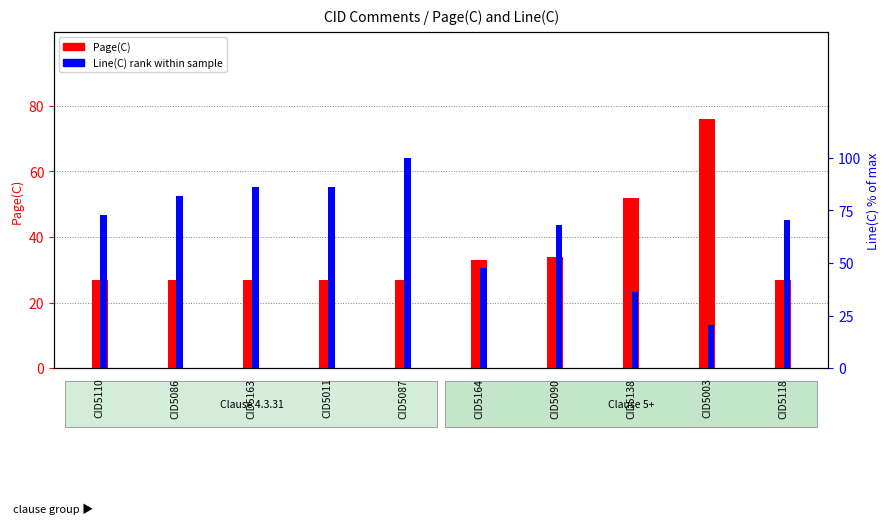

Reading left to right, transcribe all the data shown in this chart.

Page(C): 27.0	27.0	27.0	27.0	27.0	33.0	34.0	52.0	76.0	27.0
Line(C) rank within sample: 72.7	81.8	86.4	86.4	100.0	47.7	68.2	36.4	20.5	70.5